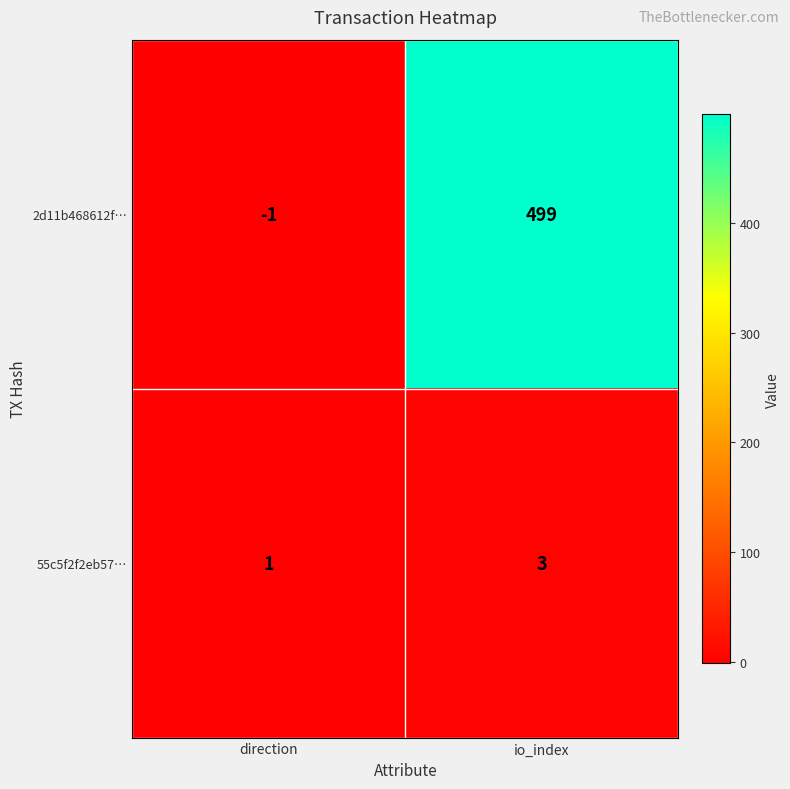

Which series has the widest spread of values?

2d11b468612f…